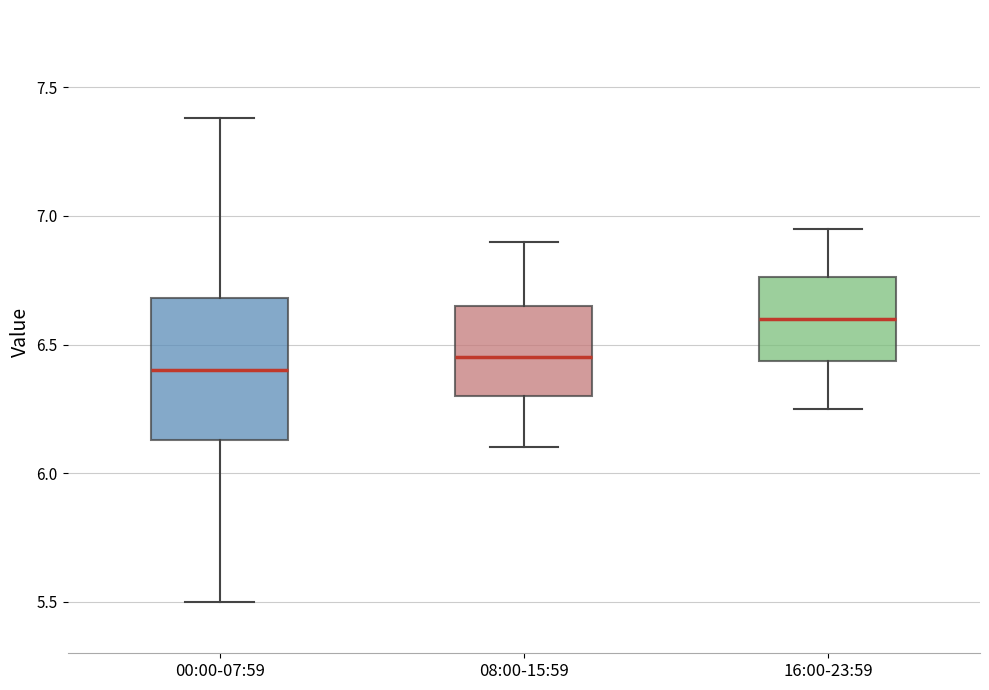

Reading left to right, read every box against the y-axis: the position of its median line, the range the box covers, and the ends of its whiskers. The values are not printed on the chart, so give them approximately, as read against the axis.

00:00-07:59: median 6.40, box 6.15 to 6.70, whiskers 5.50 to 7.40
08:00-15:59: median 6.45, box 6.30 to 6.65, whiskers 6.10 to 6.90
16:00-23:59: median 6.60, box 6.45 to 6.75, whiskers 6.25 to 6.95